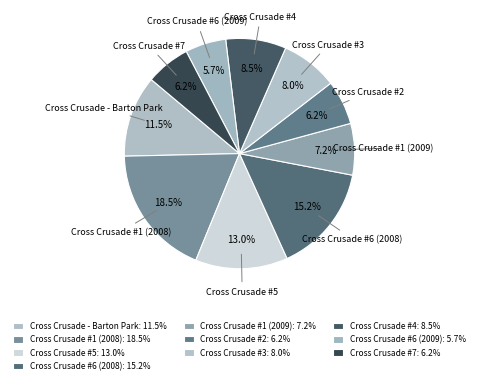

How many segments does this pie chart have?

10